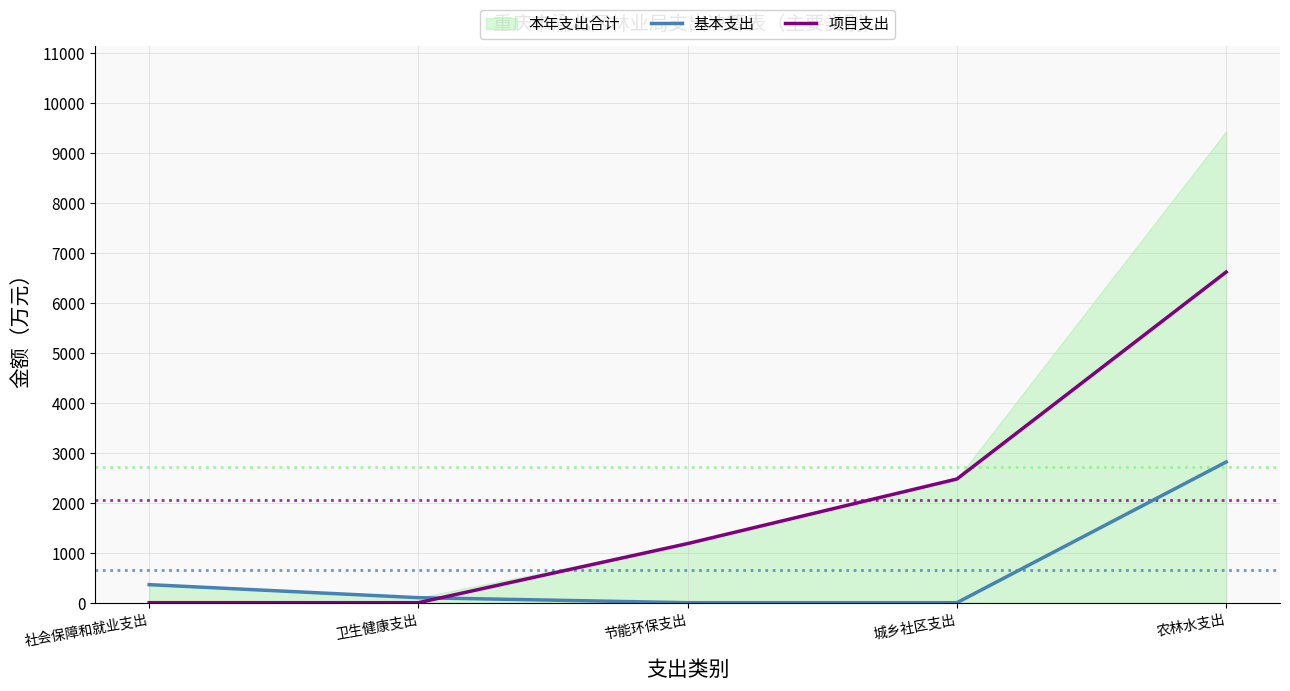

Where do 基本支出 and 项目支出 first cross each other?

卫生健康支出 and 节能环保支出